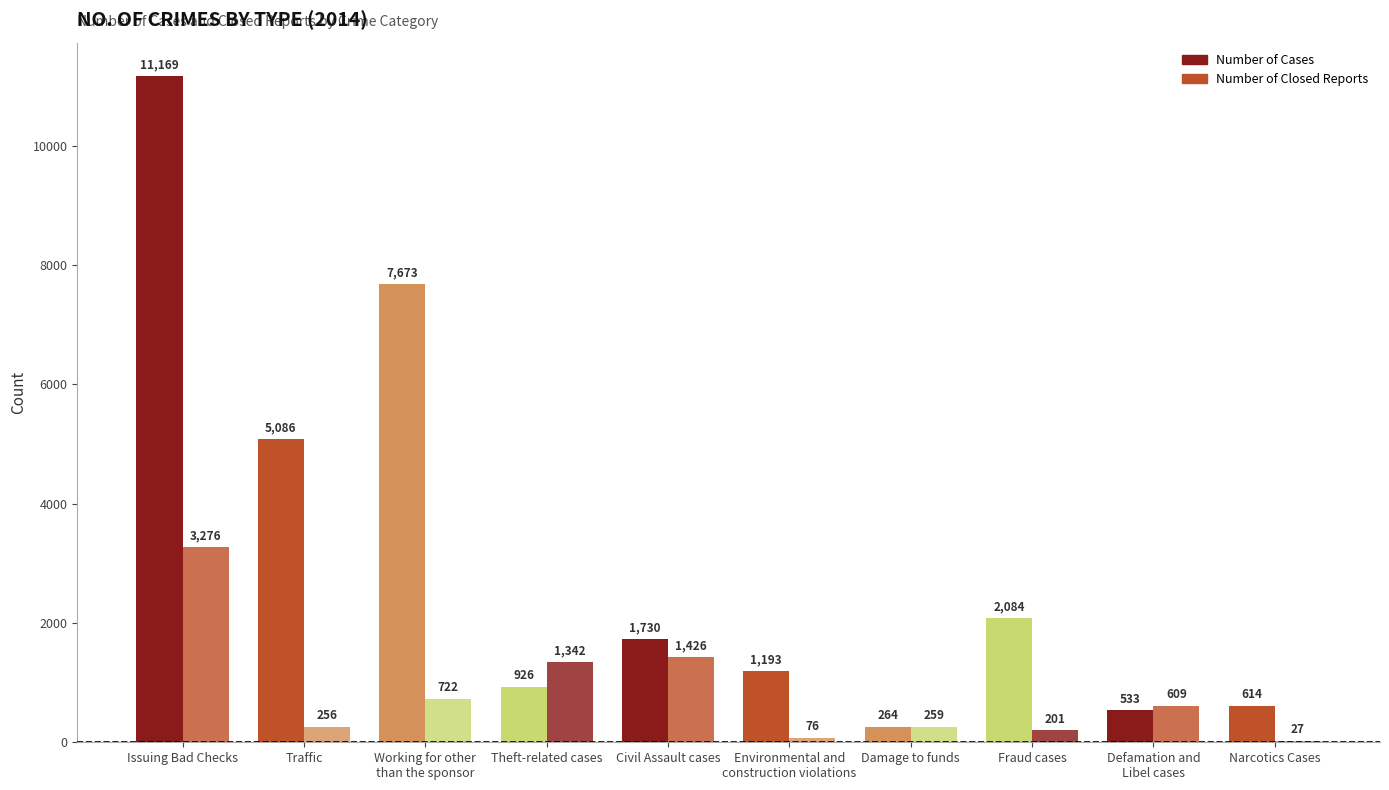

Reading left to right, what are all the values shown in this chart?

Number of Cases: Issuing Bad Checks=11169	Traffic=5086	Working for other
than the sponsor=7673	Theft-related cases=926	Civil Assault cases=1730	Environmental and
construction violations=1193	Damage to funds=264	Fraud cases=2084	Defamation and
Libel cases=533	Narcotics Cases=614
Number of Closed Reports: Issuing Bad Checks=3276	Traffic=256	Working for other
than the sponsor=722	Theft-related cases=1342	Civil Assault cases=1426	Environmental and
construction violations=76	Damage to funds=259	Fraud cases=201	Defamation and
Libel cases=609	Narcotics Cases=27